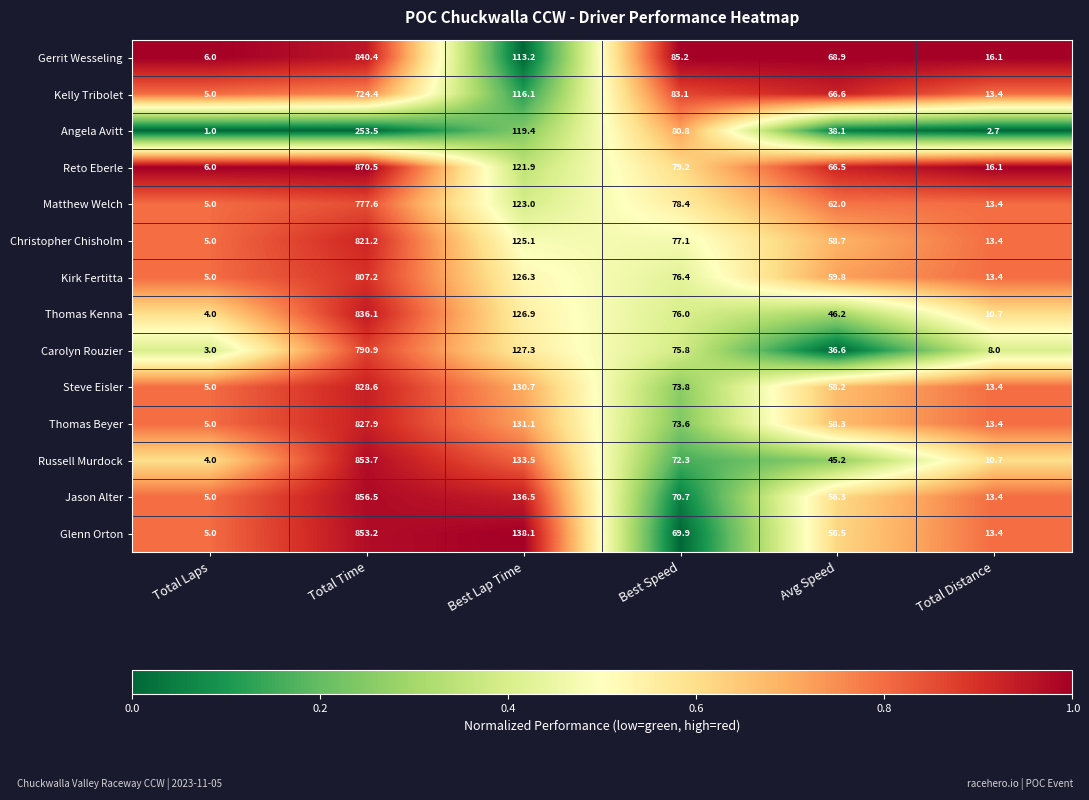

Which series has the largest range (max minus min)?

Reto Eberle